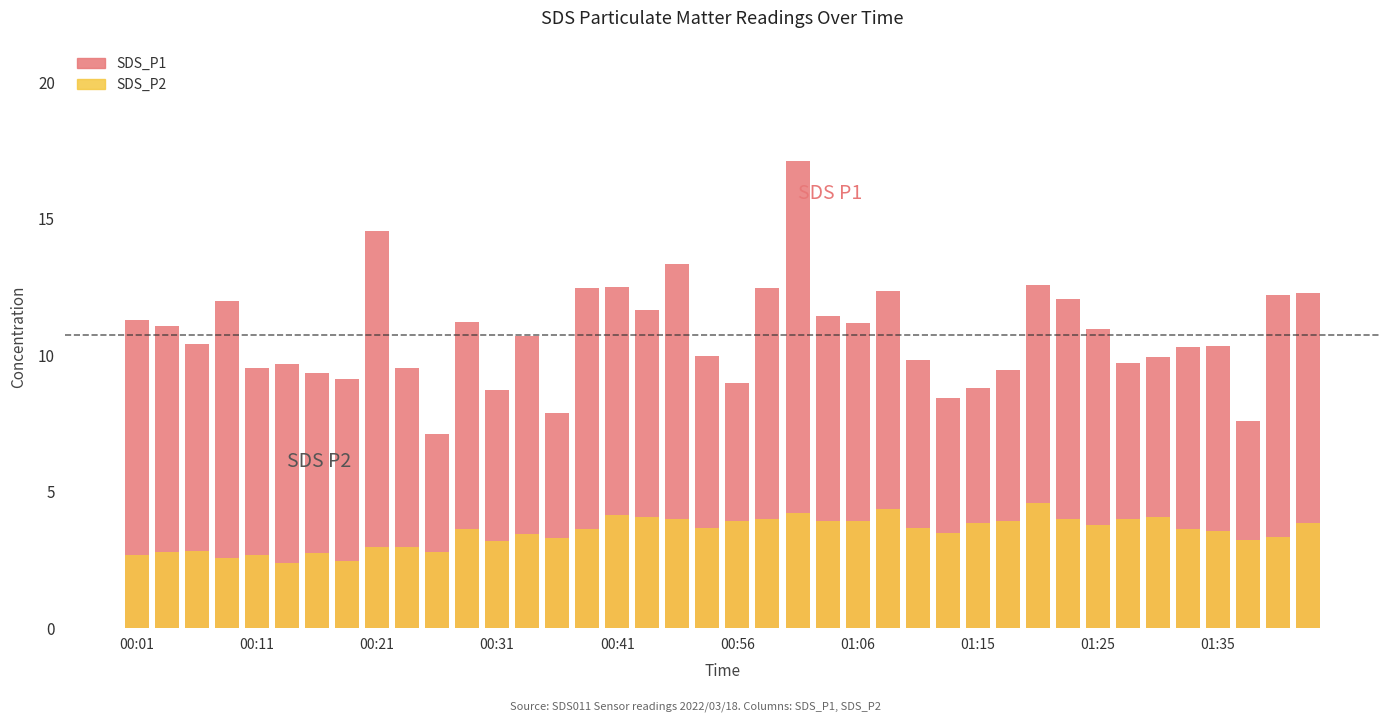

Is the value of SDS_P2 at 30 greater than the value of SDS_P1 at 33?

No